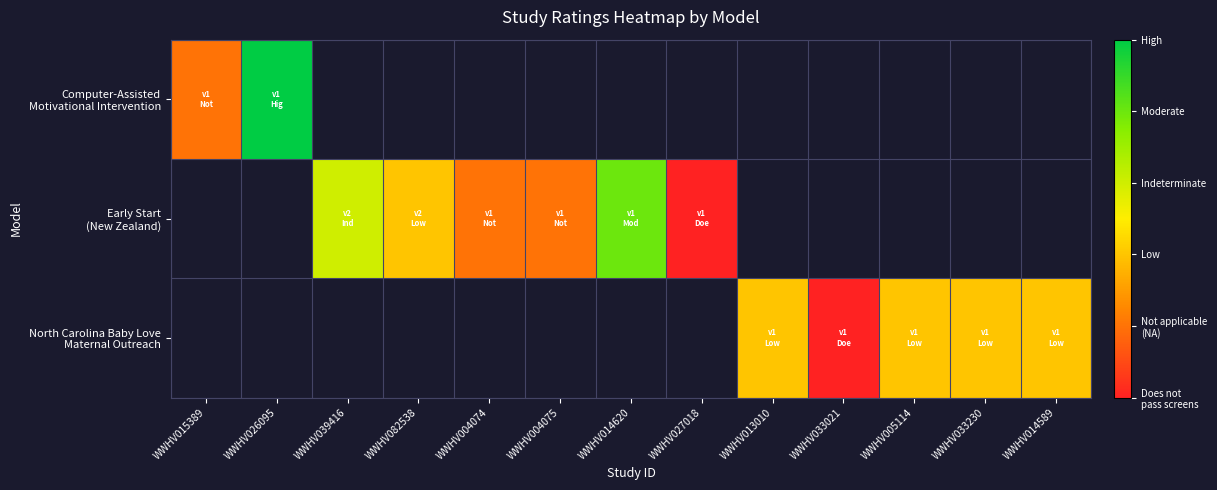

How many categories are shown in the chart?

13